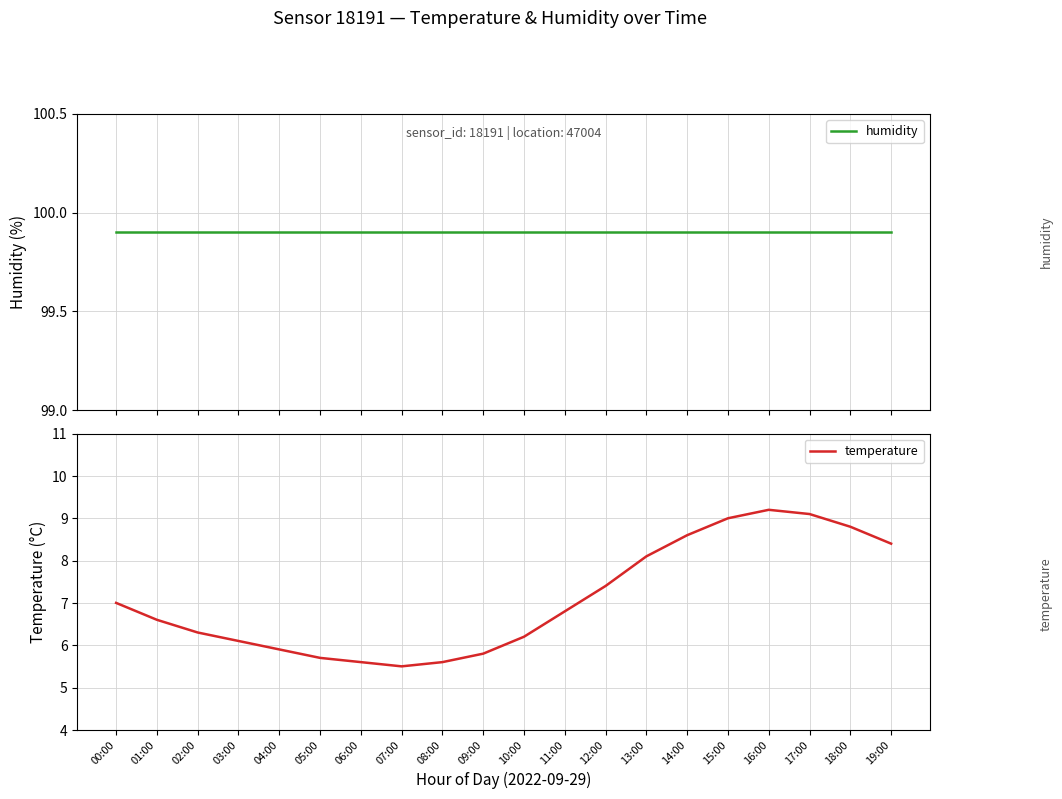

What is the label of the 3rd point from the right?

17:00